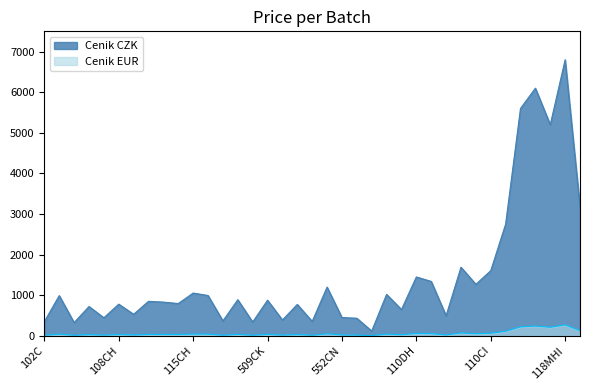

What is the sum of all Cenik EUR values?

2161